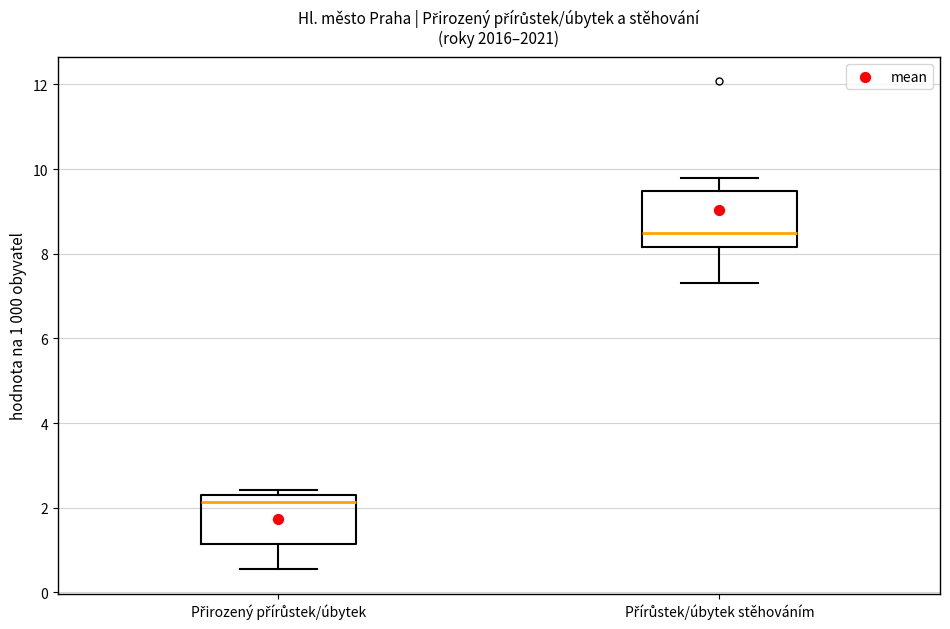

Which box's median line is the lowest?

Přirozený přírůstek/úbytek